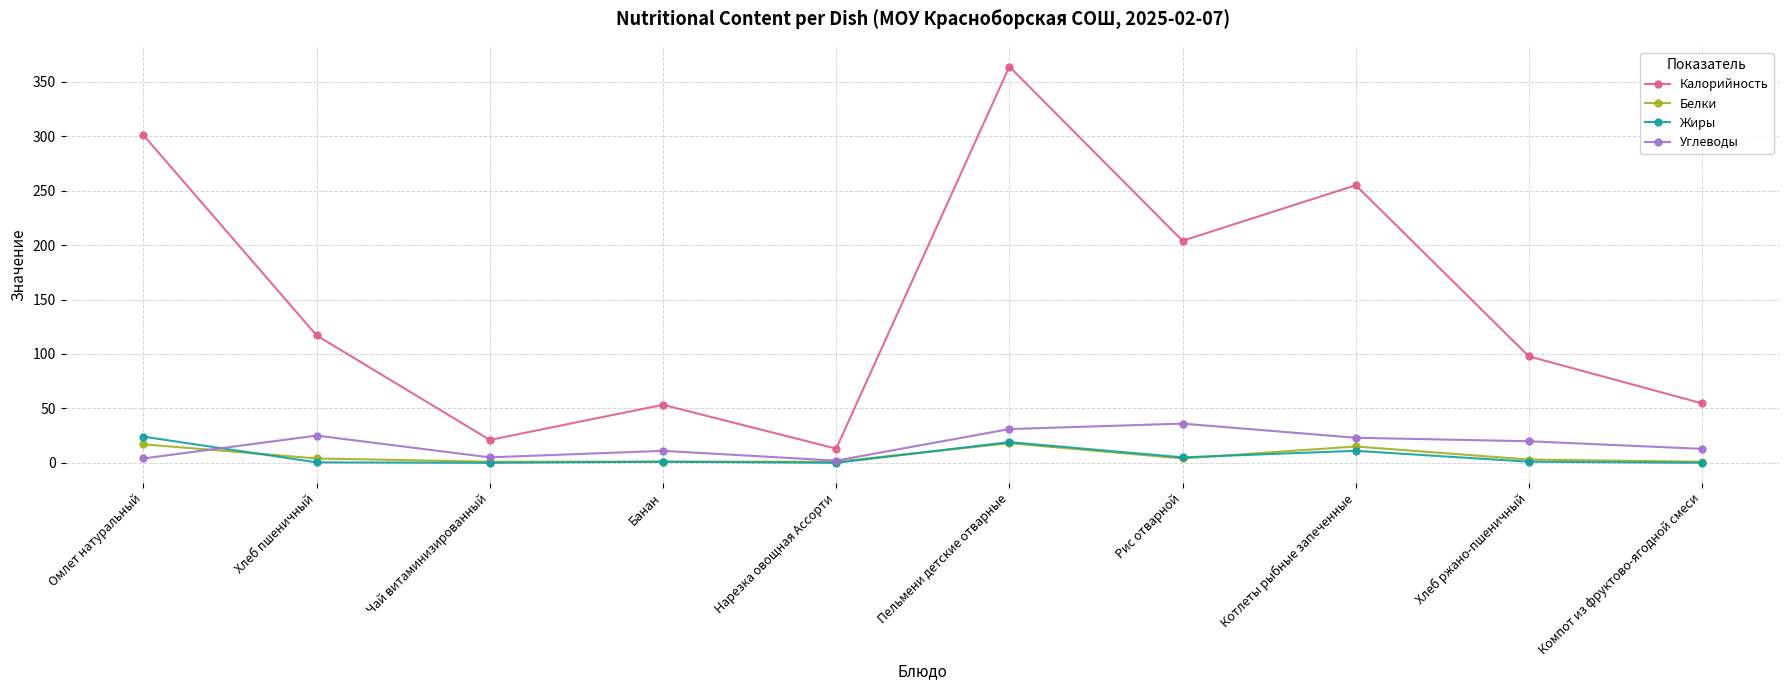

How many lines are shown in the chart?

4